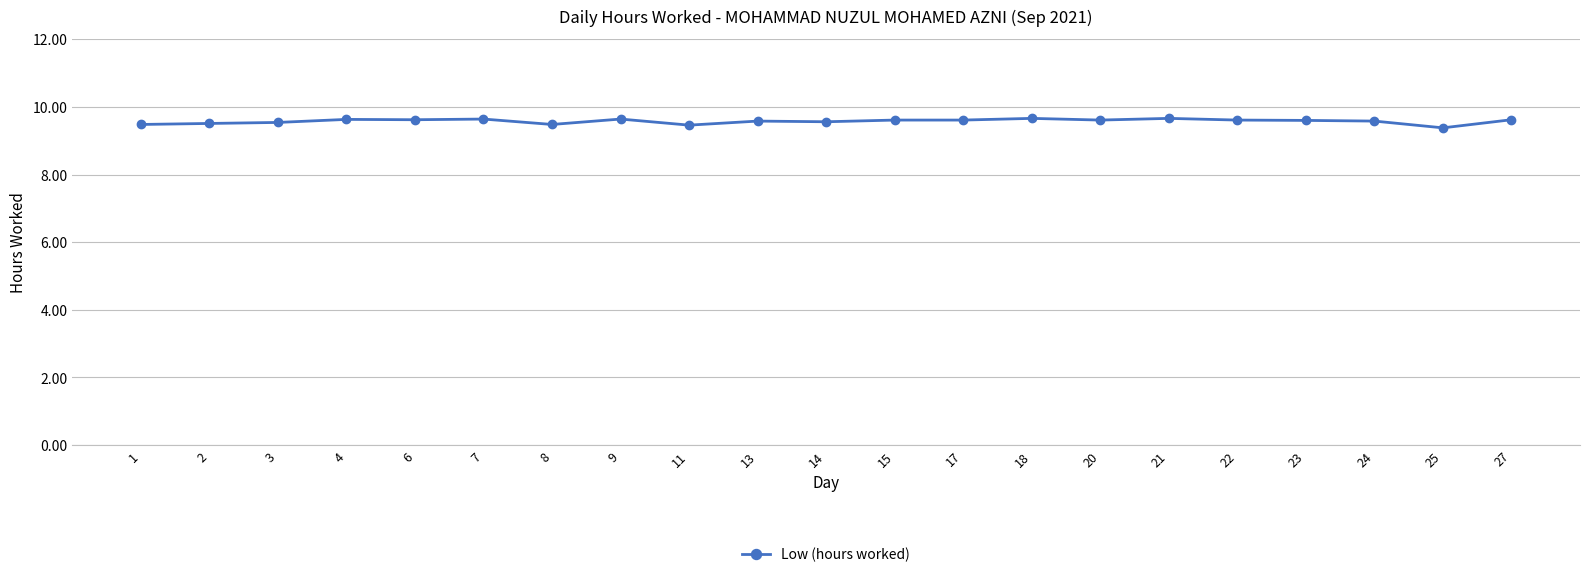

What is the approximate value at 2?

9.5